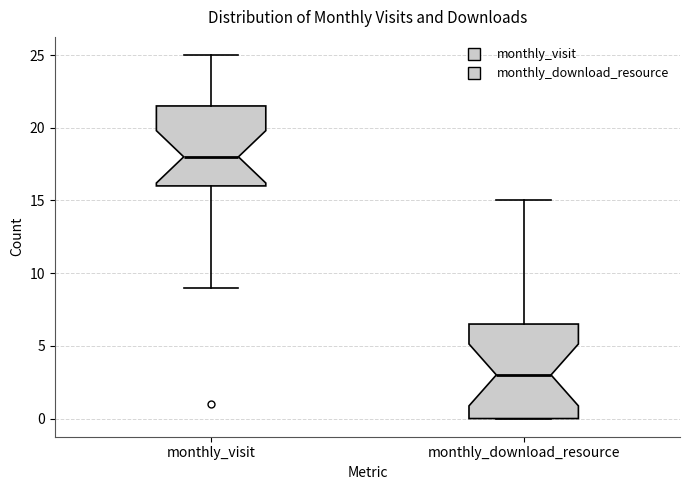

Reading left to right, transcribe this box plot: for each box, give where its median line is, the range the box spans, and where its two whiskers end, as read against the y-axis. The values are not printed on the chart, so give them approximately, as read against the axis.

monthly_visit: median 18.0, box 16.0 to 21.5, whiskers 9.0 to 25.0
monthly_download_resource: median 3.0, box 0.0 to 6.5, whiskers 0.0 to 15.0